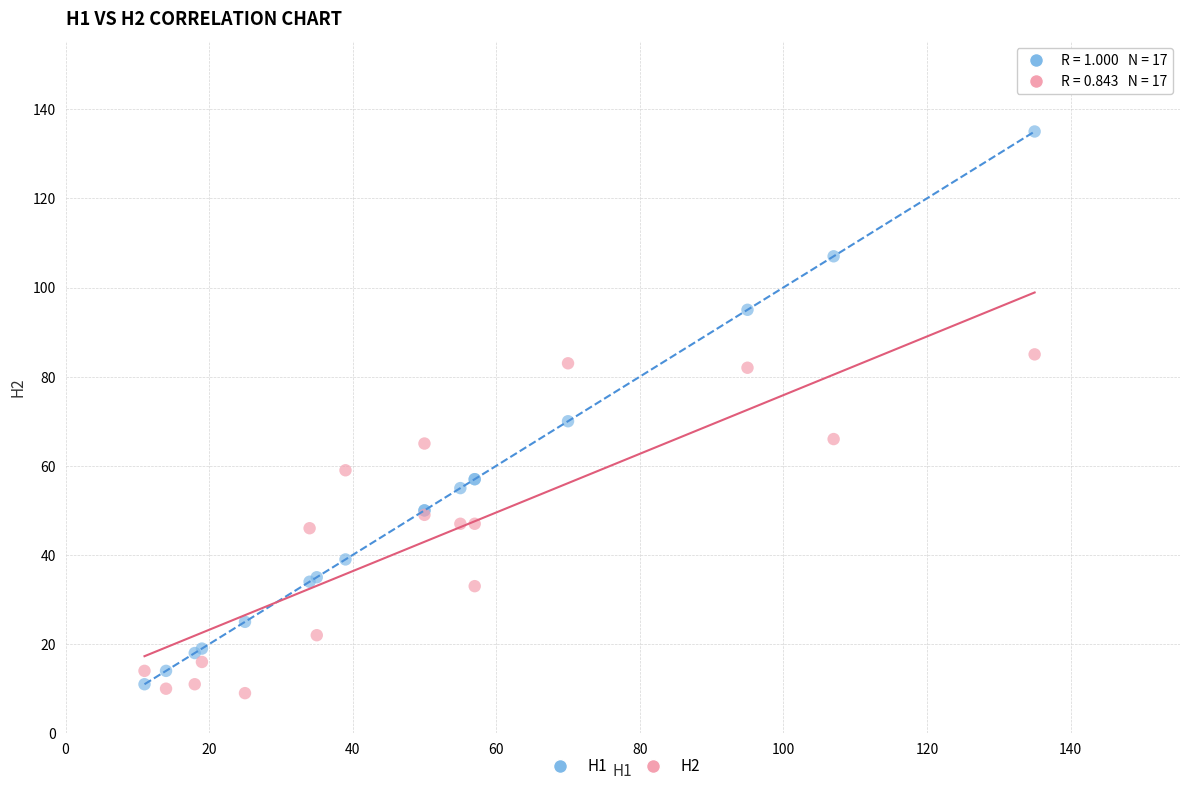

Across all series, what Y value is closest to 72?

70